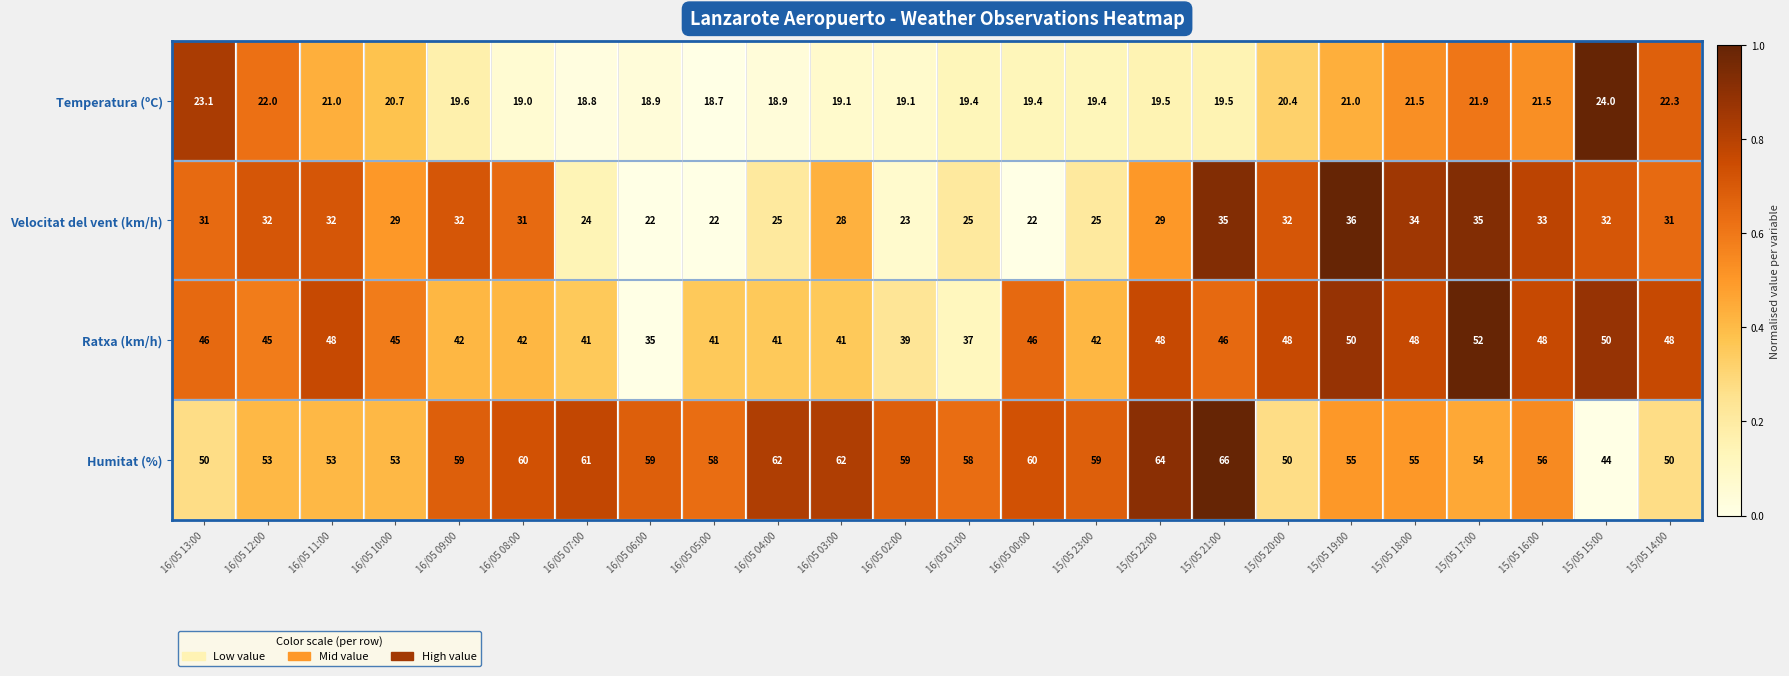

At which label does Humitat (%) reach its peak?

15/05 21:00